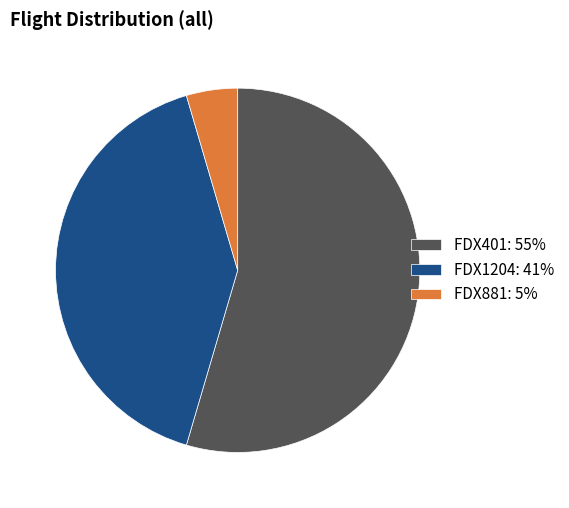

Is FDX881 the majority of the pie?

No